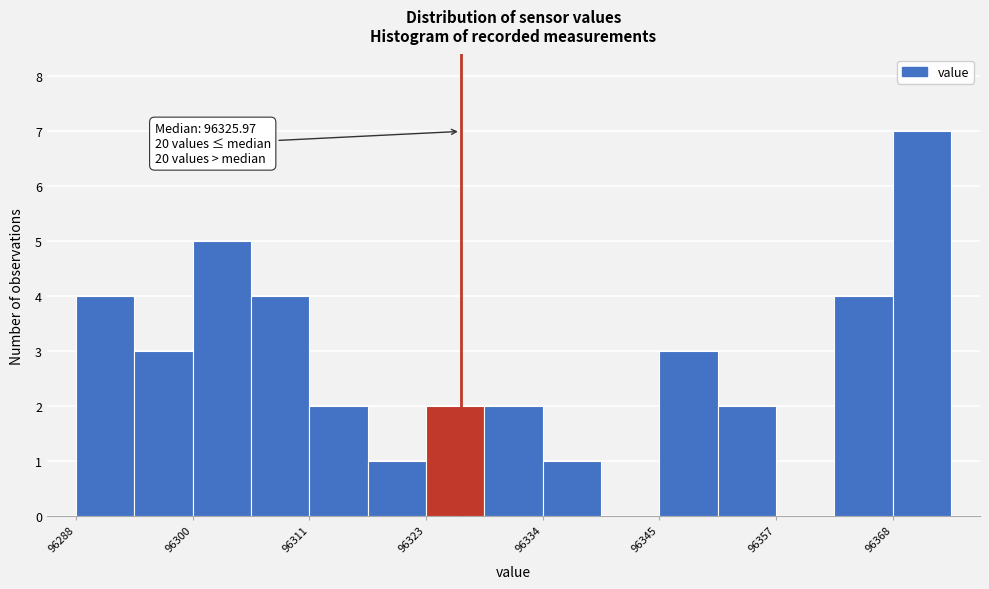

Read against the x-axis, roughly where is the centre of the tallest bar?

96370